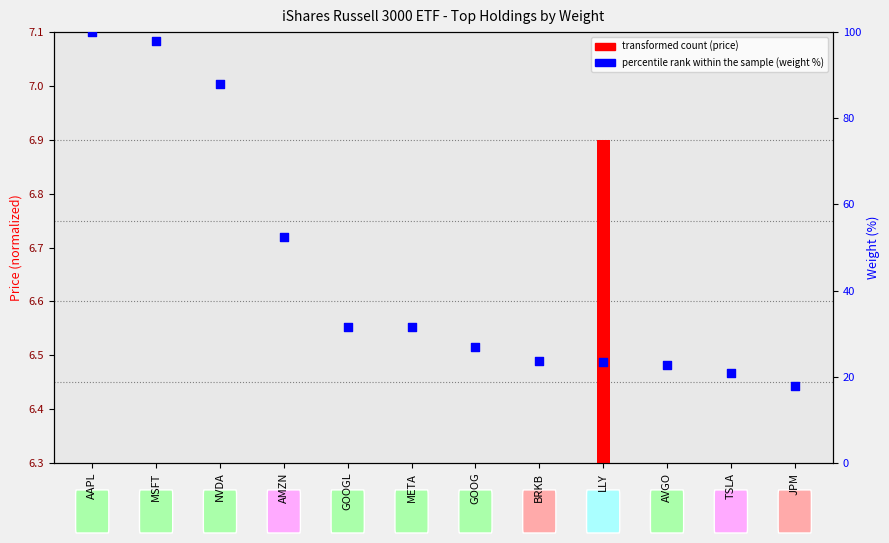

At how many categories does at least one series exceed 2?

12